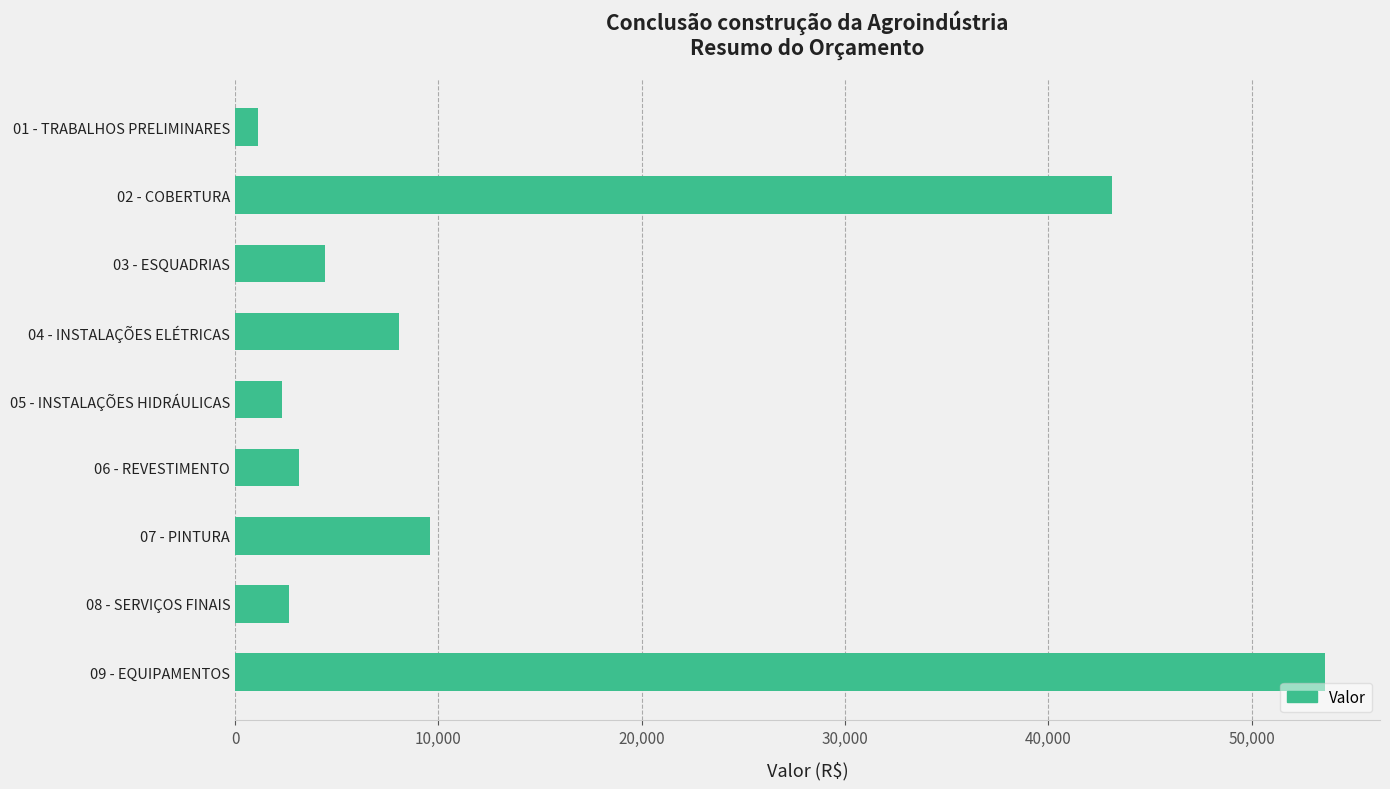

The value at 07 - PINTURA is 9568.4. True or false?

True